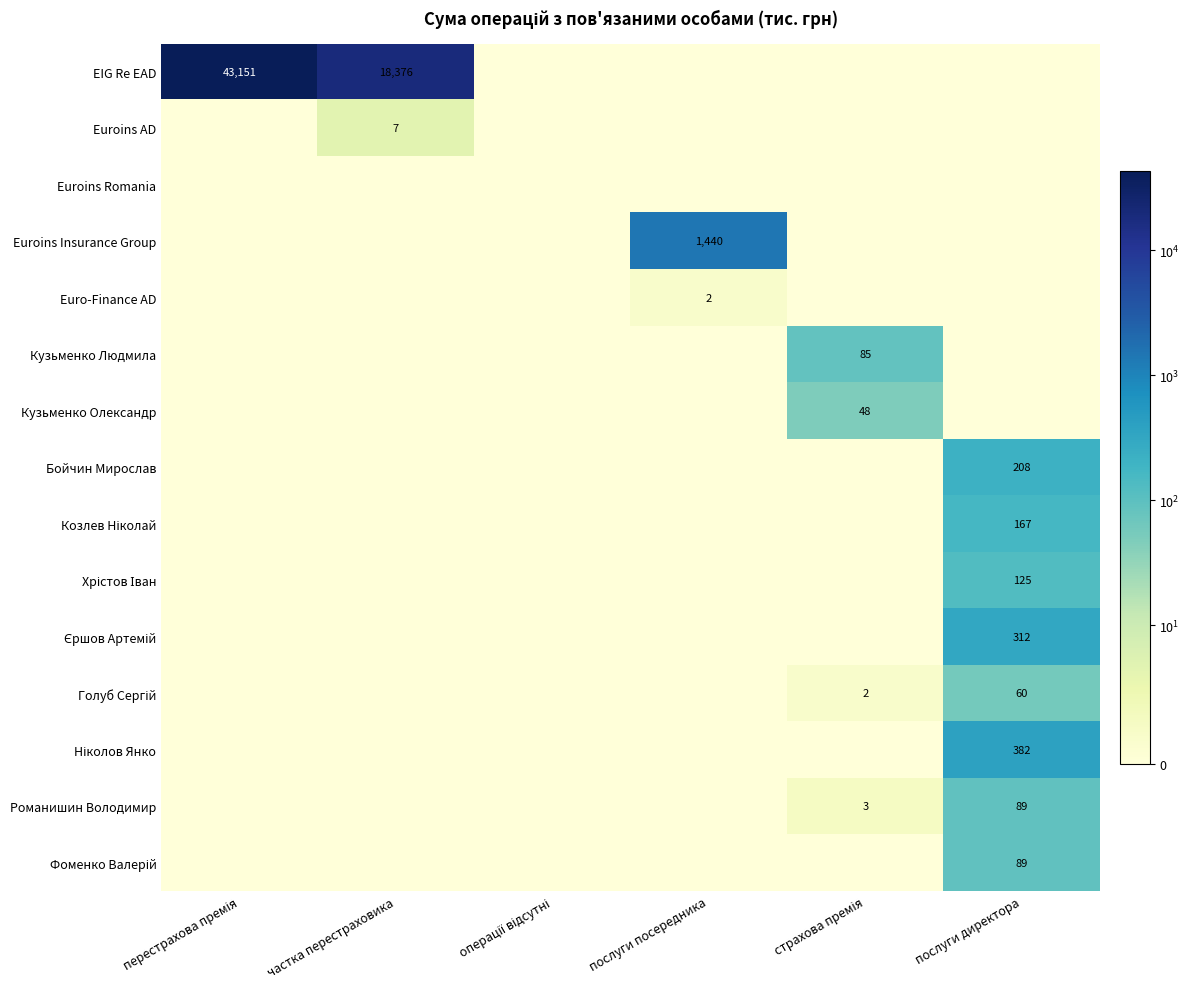

Is it true that Euroins Insurance Group equals 1440 at послуги посередника?

True